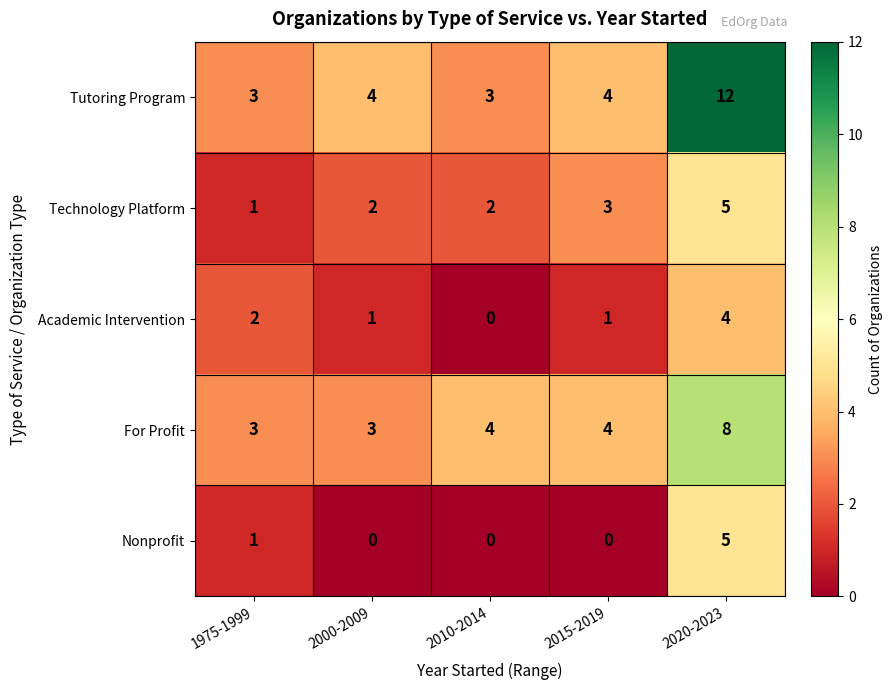

At how many categories does at least one series exceed 0?

5